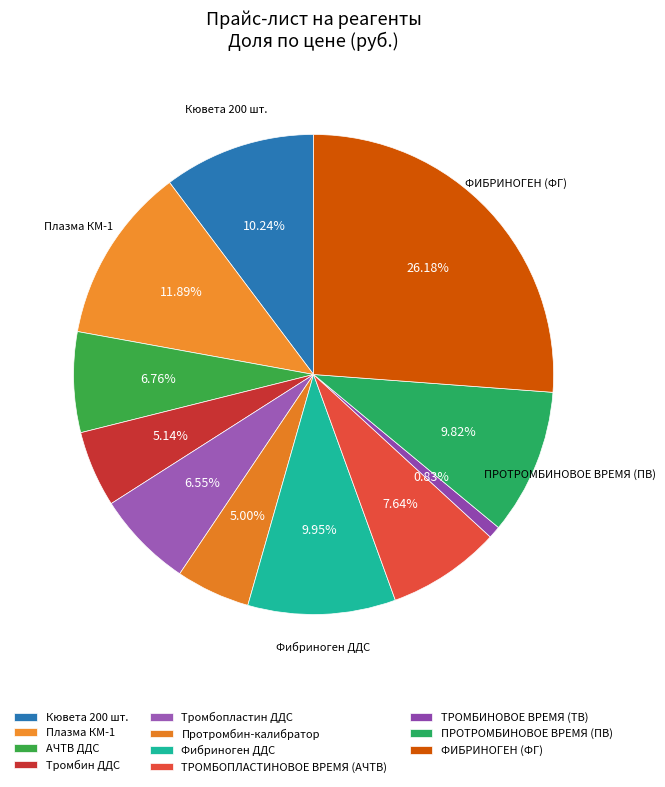

How many slices are in this pie chart?

11